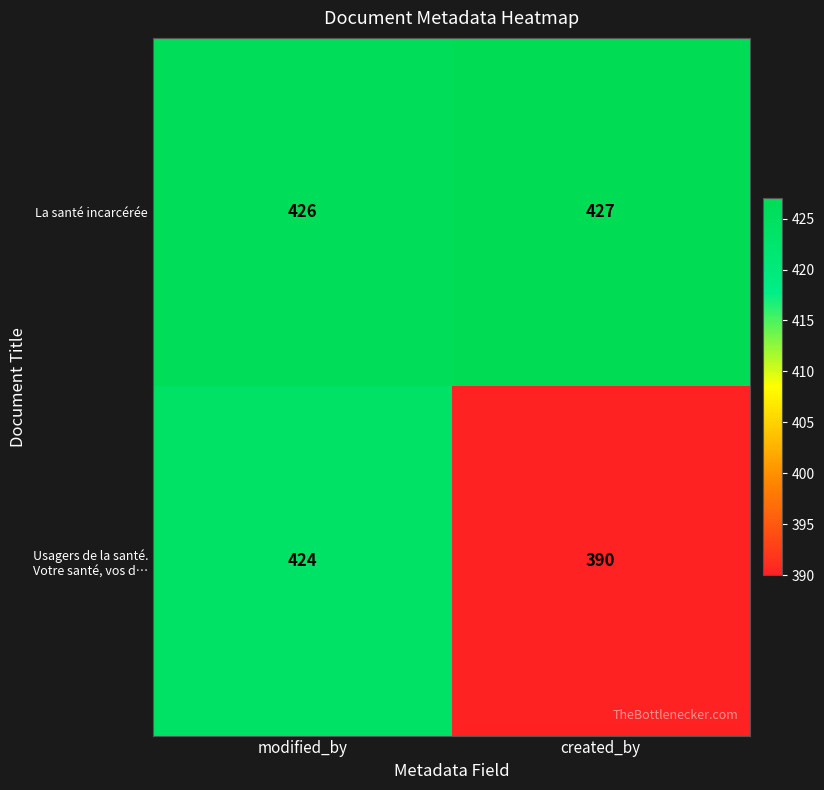

Which series changed the most between modified_by and created_by?

Usagers de la santé. Votre santé, vos d…